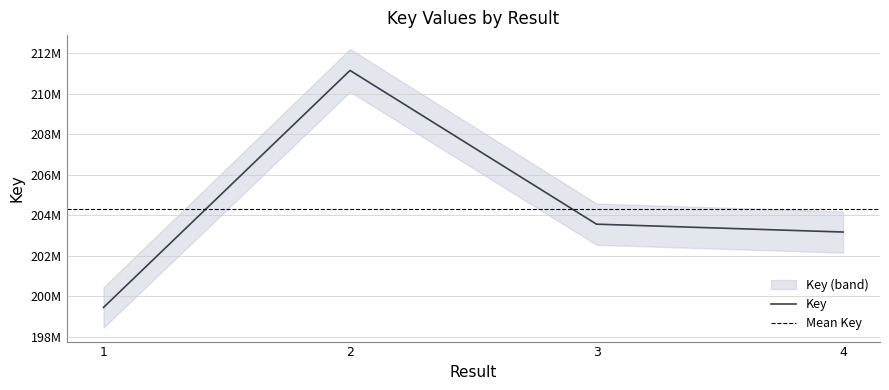

The chart shows a value of 40916817 at 3. True or false?

False